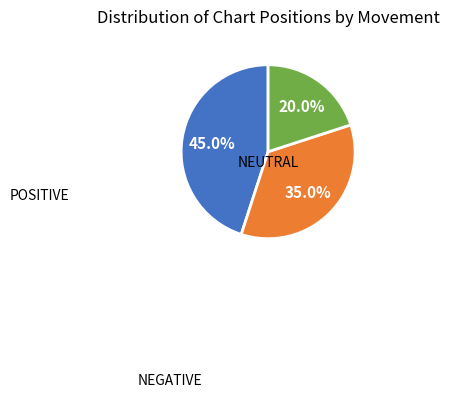

How many segments does this pie chart have?

3